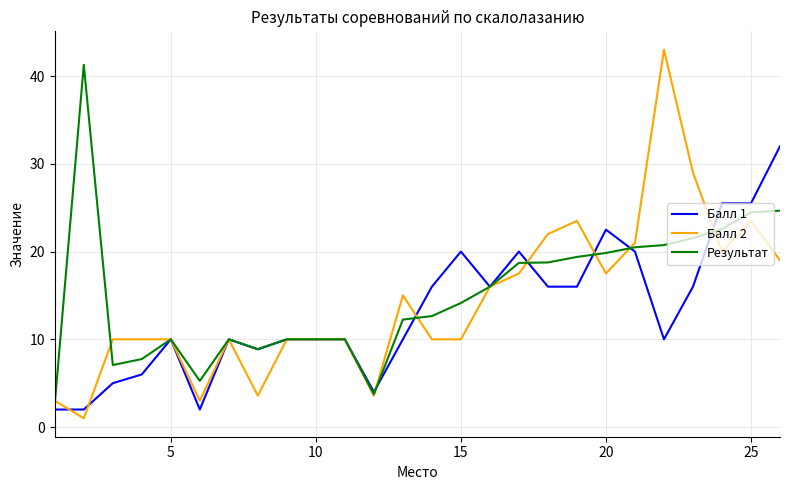

What is the minimum value for Балл 1?

2.0